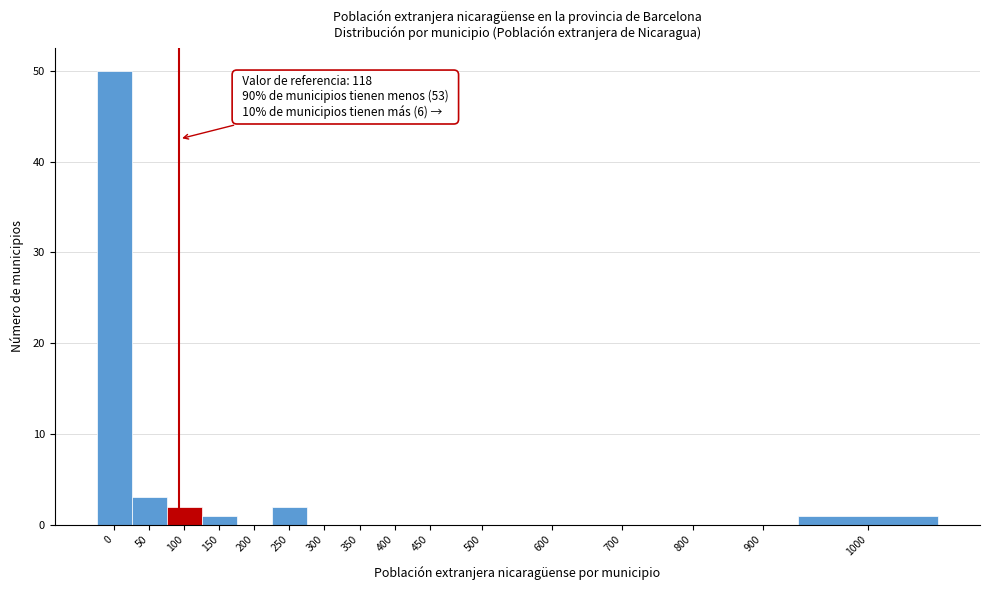

Reading left to right, what are all the values shown in this chart?

0=50	50=3	100=2	150=1	200=0	250=2	300=0	350=0	400=0	450=0	500=0	600=0	700=0	800=0	900=0	1000=1